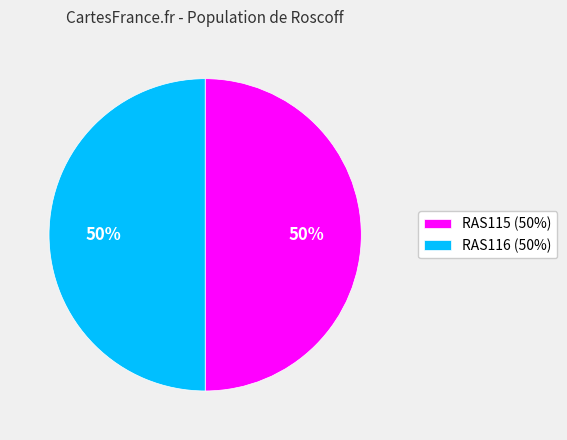

To the nearest percent, what portion does RAS115 represent?

50%